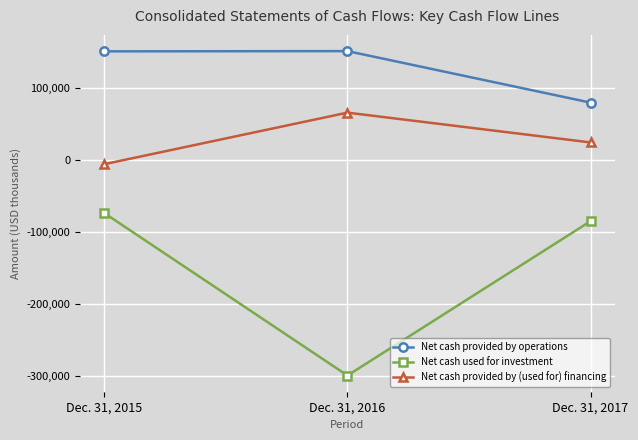

What is the value of the Net cash provided by (used for) financing point at the 2nd from the left?

66414